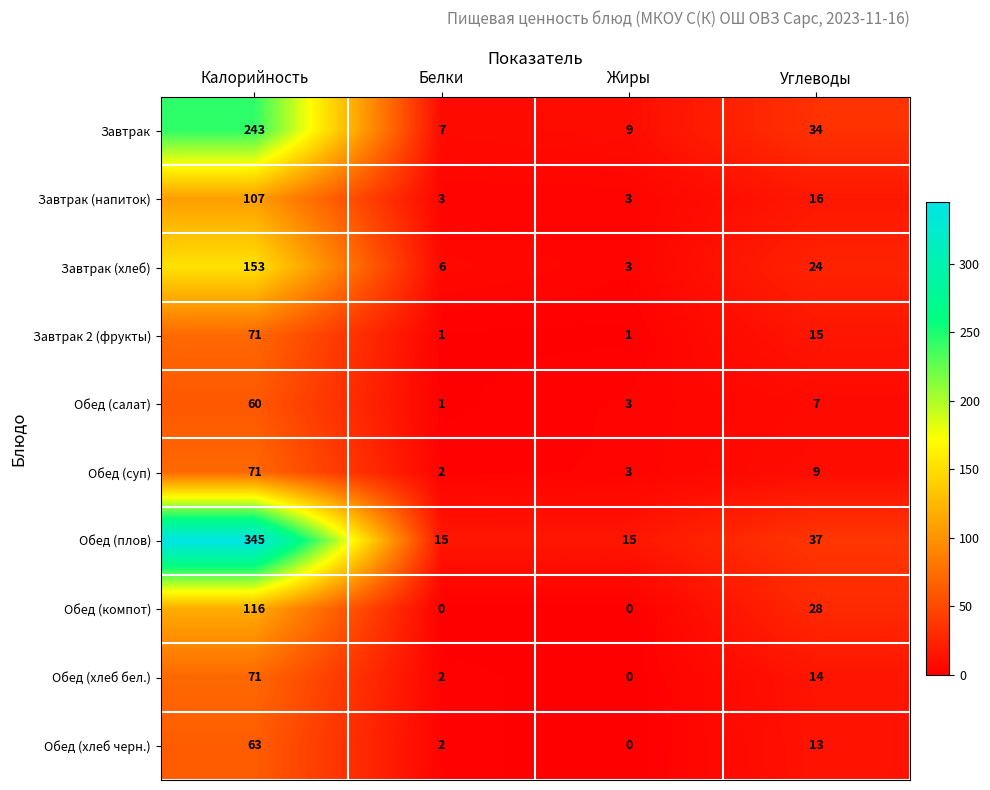

How many data points in Завтрак are less than 34?

2